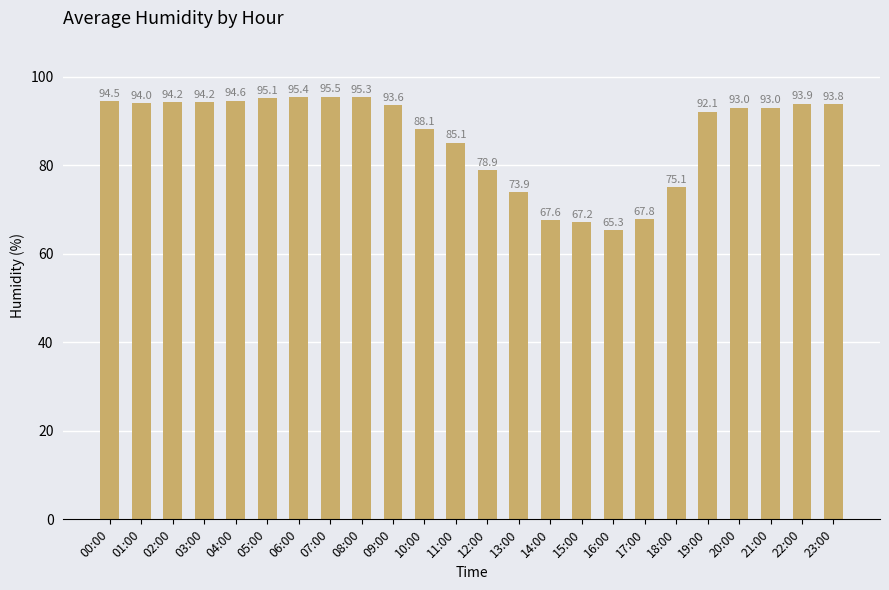

How many series are shown in this chart?

1